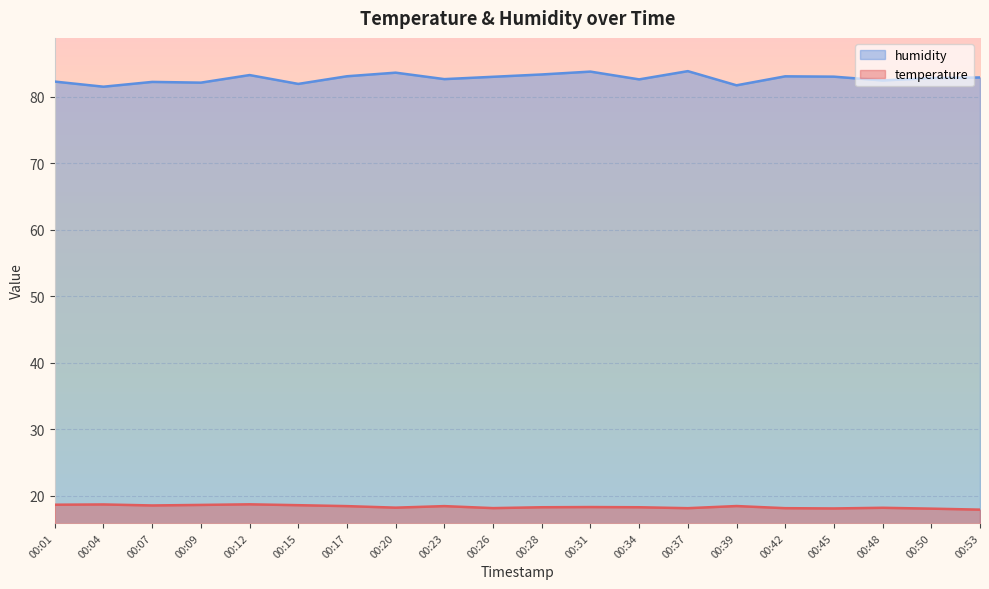

What is the difference between the maximum and second lowest values in the humidity series?

2.1